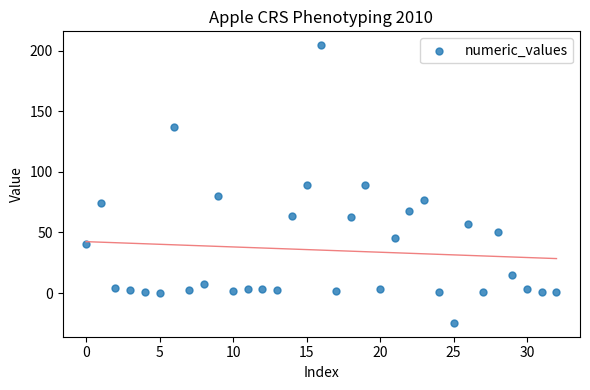

What is the range of Y values (max minus min)?

229.1